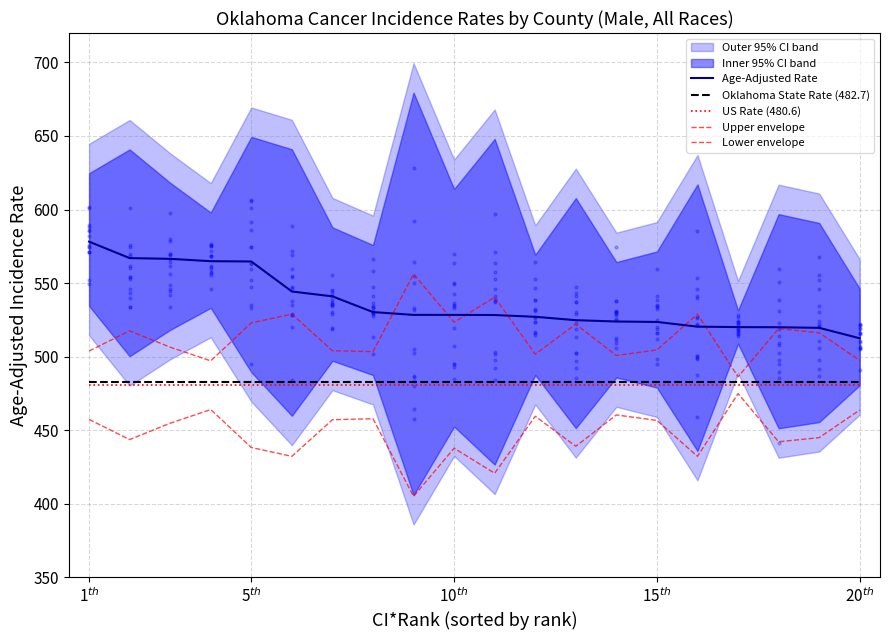

Which series reaches the maximum Y coordinate?

Age-Adjusted Rate